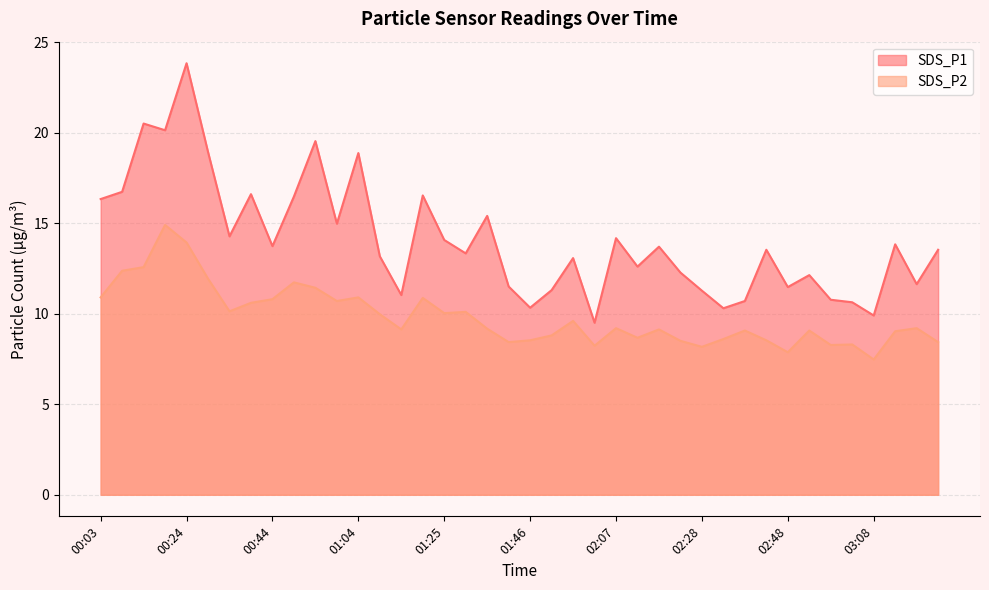

Reading left to right, list all the values displayed in this chart.

SDS_P1: 16.3	16.7	20.5	20.1	23.8	18.9	14.3	16.6	13.7	16.5	19.5	15.0	18.9	13.2	11.0	16.5	14.1	13.3	15.4	11.5	10.3	11.3	13.1	9.5	14.2	12.6	13.7	12.3	11.3	10.3	10.7	13.5	11.5	12.1	10.8	10.6	9.9	13.8	11.6	13.5
SDS_P2: 10.9	12.4	12.6	14.9	13.9	11.9	10.1	10.6	10.8	11.7	11.4	10.7	10.9	10.0	9.1	10.9	10.0	10.1	9.2	8.4	8.5	8.8	9.6	8.2	9.2	8.7	9.1	8.5	8.2	8.6	9.1	8.5	7.9	9.1	8.3	8.3	7.5	9.0	9.2	8.4